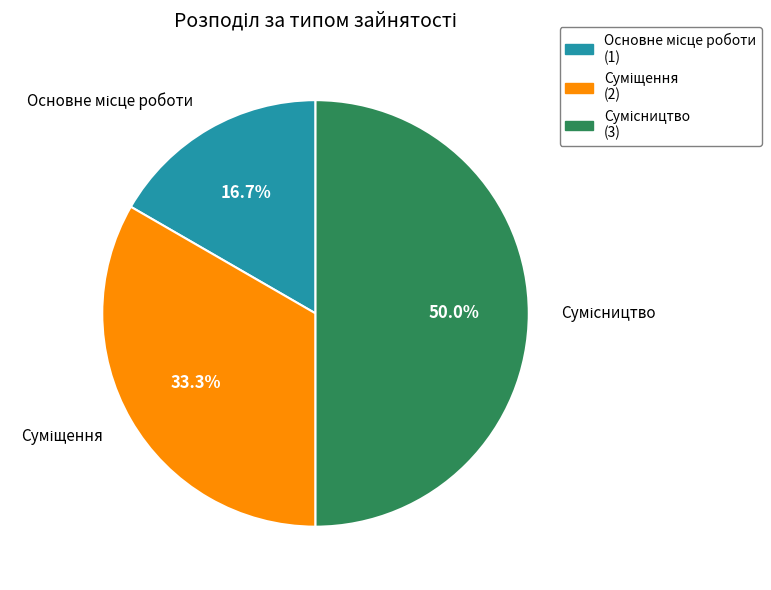

True or false: Сумісництво accounts for 58% of the total.

False